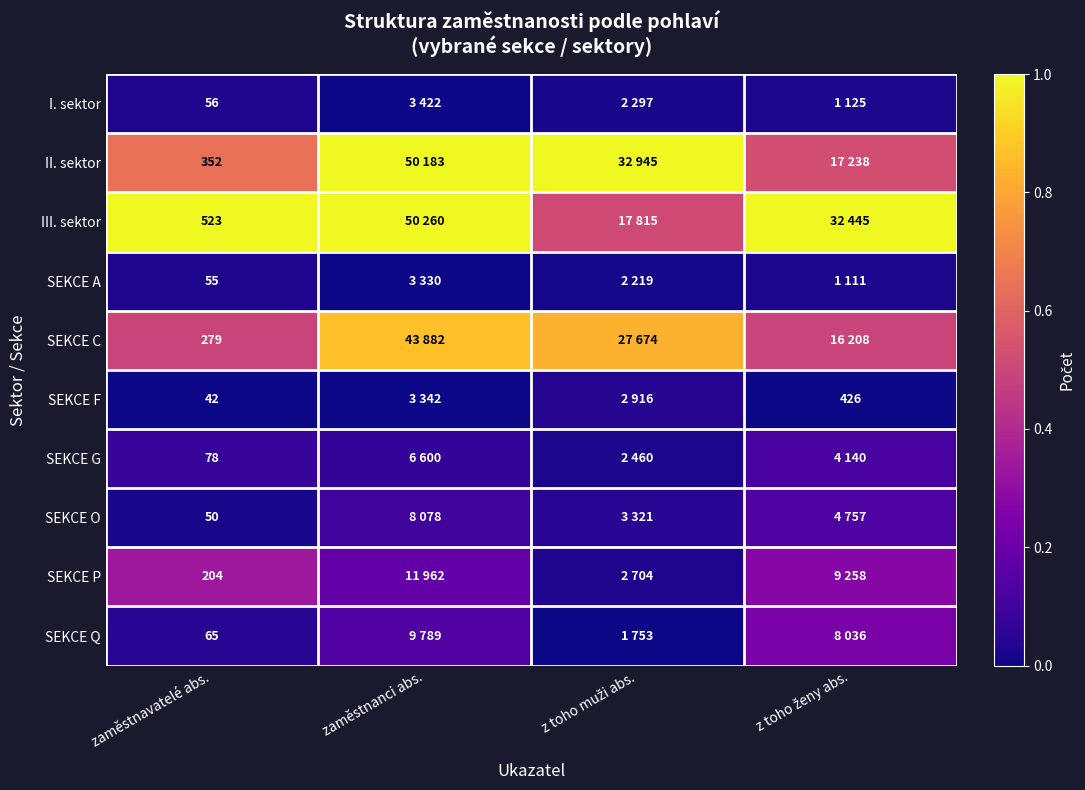

The value of SEKCE P at zaměstnanci abs. is 0.2. True or false?

True